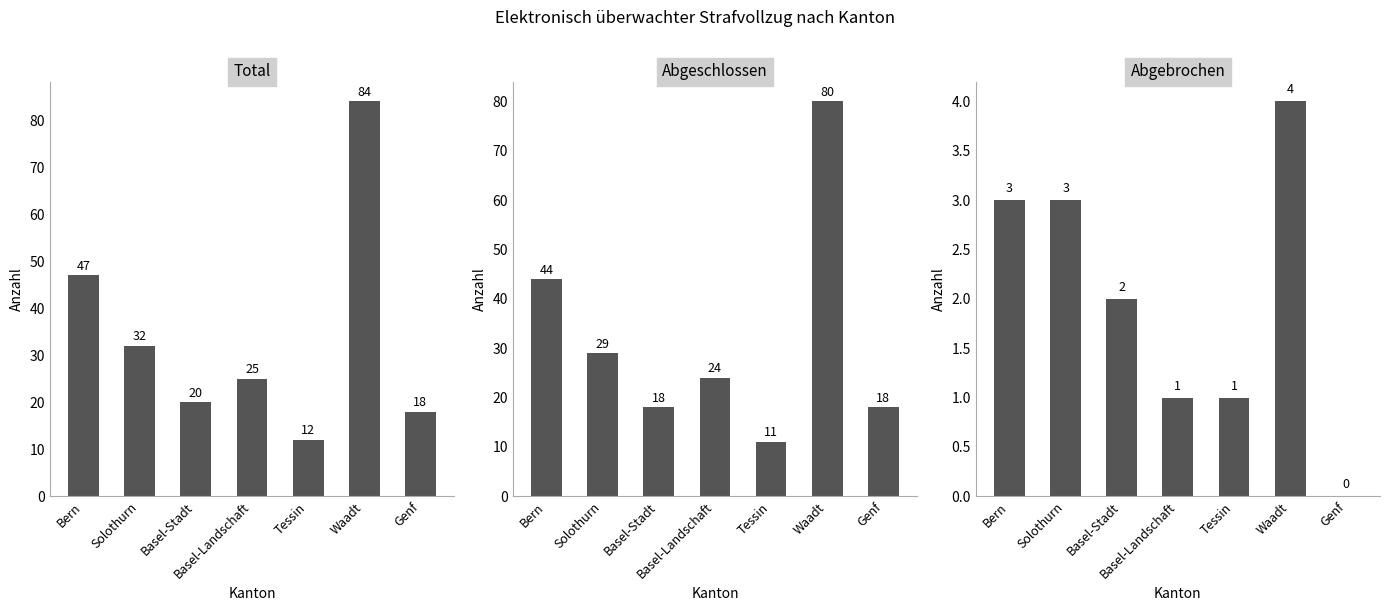

What is the spread (max minus min) of values at Bern?

44